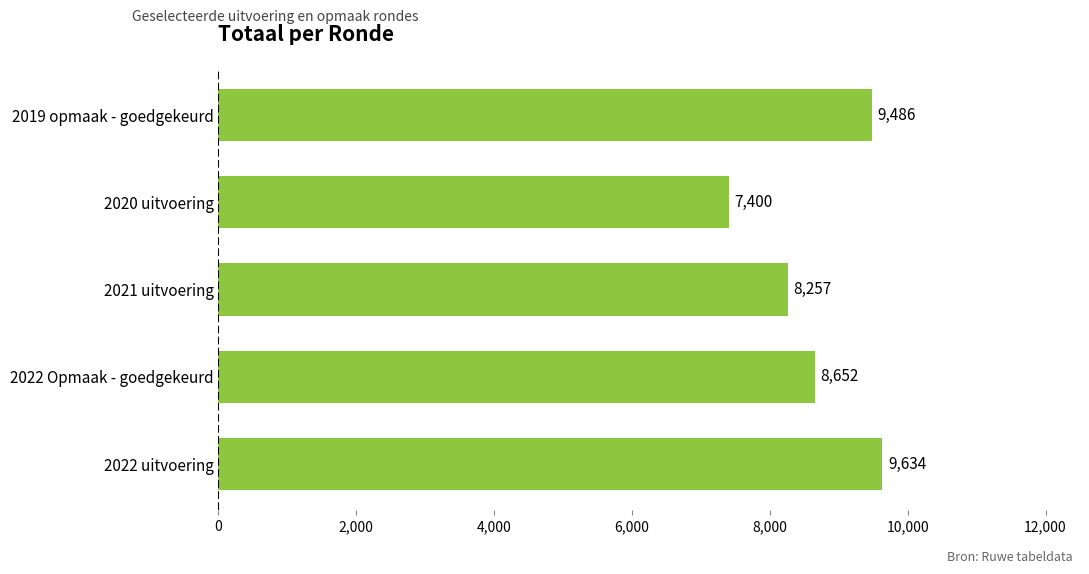

Where is the data nearest to the value 8517?

2022 Opmaak - goedgekeurd